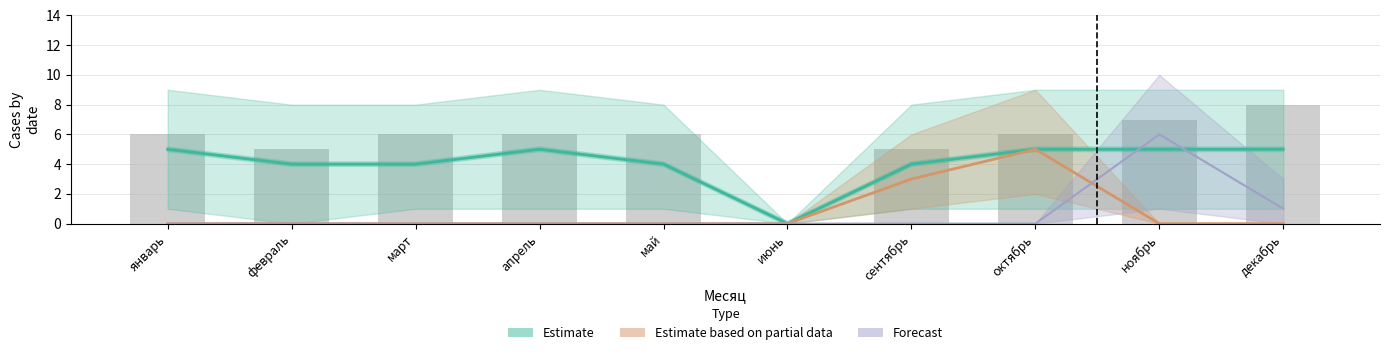

The Estimate_mid series shows 3.9 at май. True or false?

True